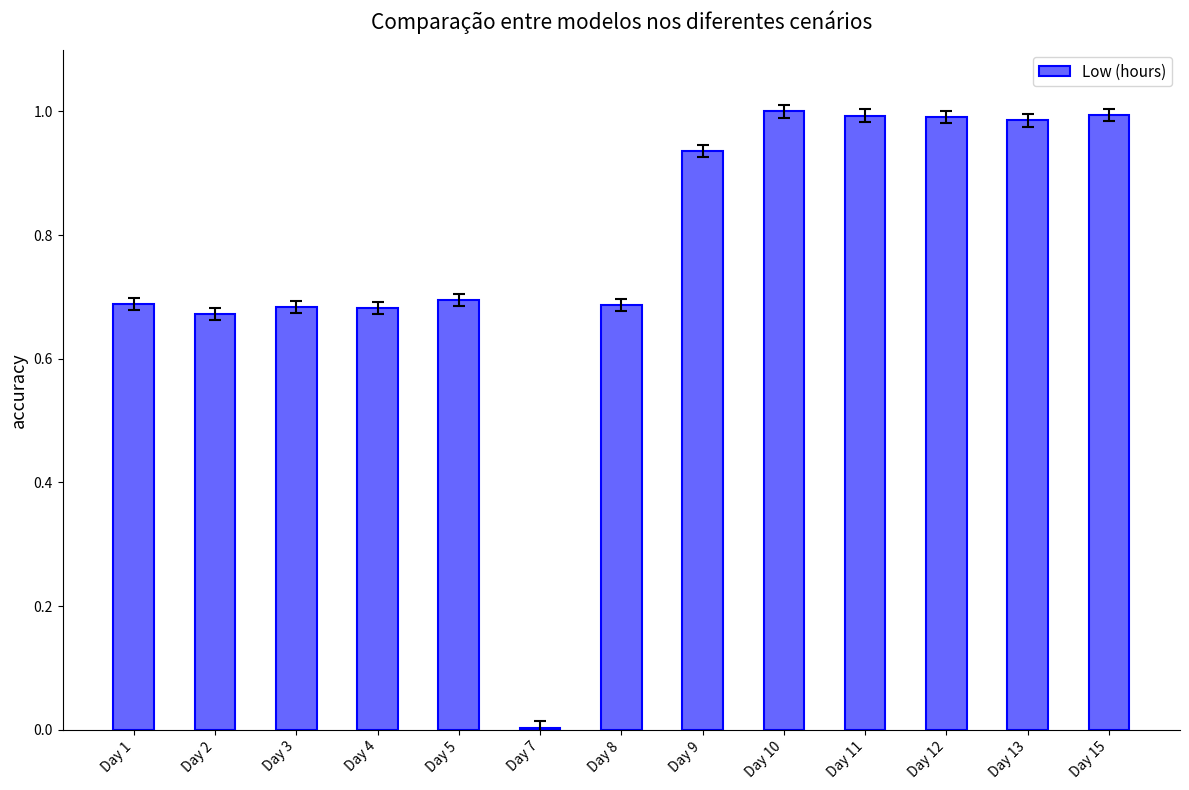

What is the sum of all values?

10.0